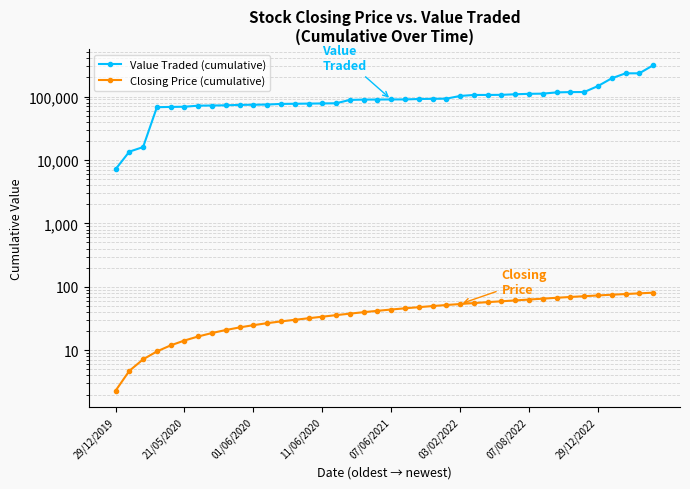

What is the sum of all Closing Price (cumulative) values?

1703.3